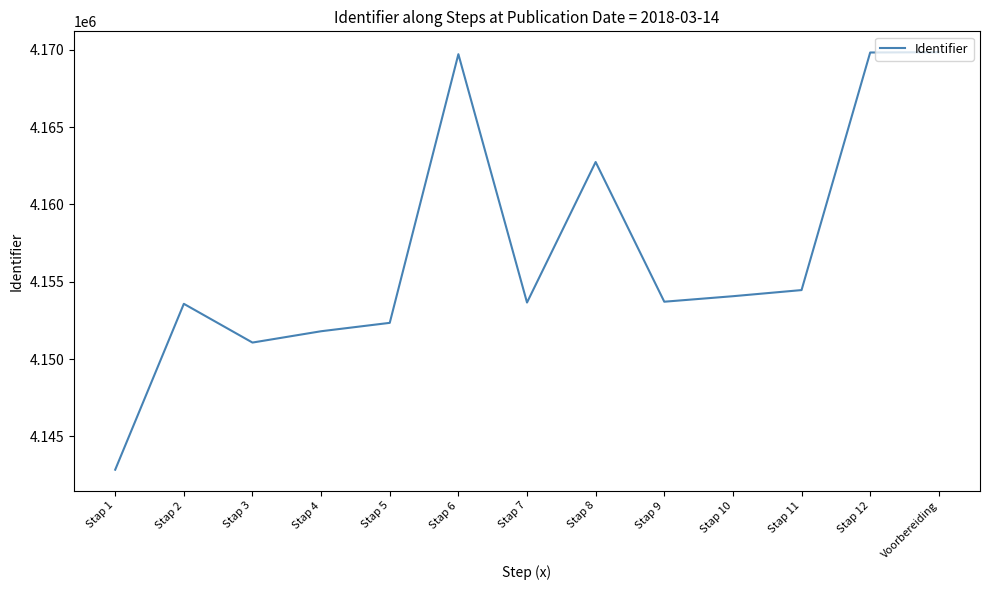

At which label does the data first exceed 4153710?

Stap 6